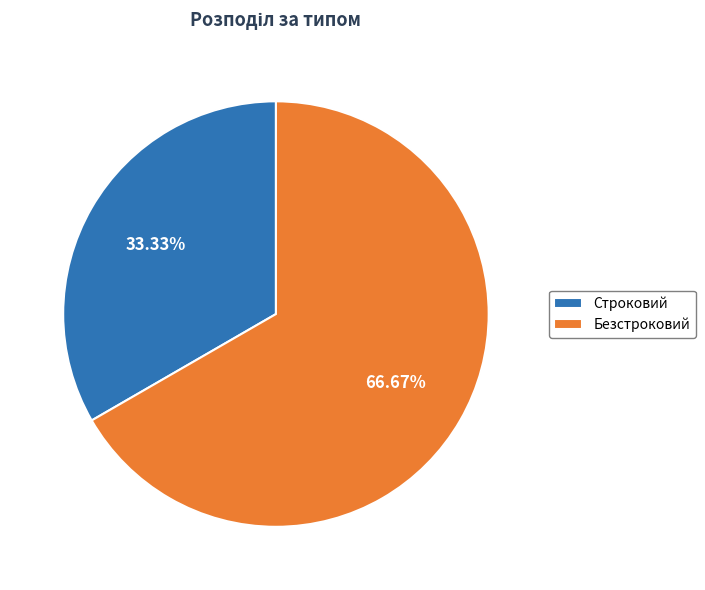

Approximately how many times larger is the value at Безстроковий compared to Строковий?

2.0